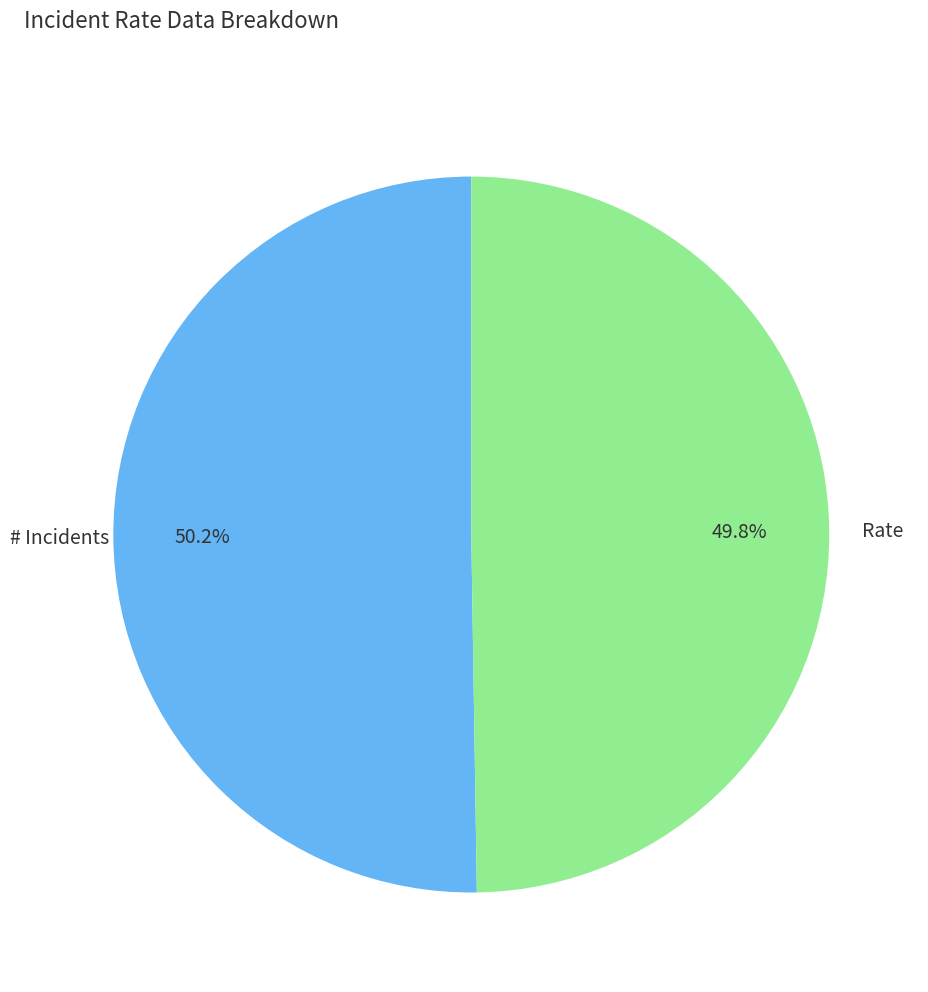

Is there any slice that represents more than half of the pie?

Yes